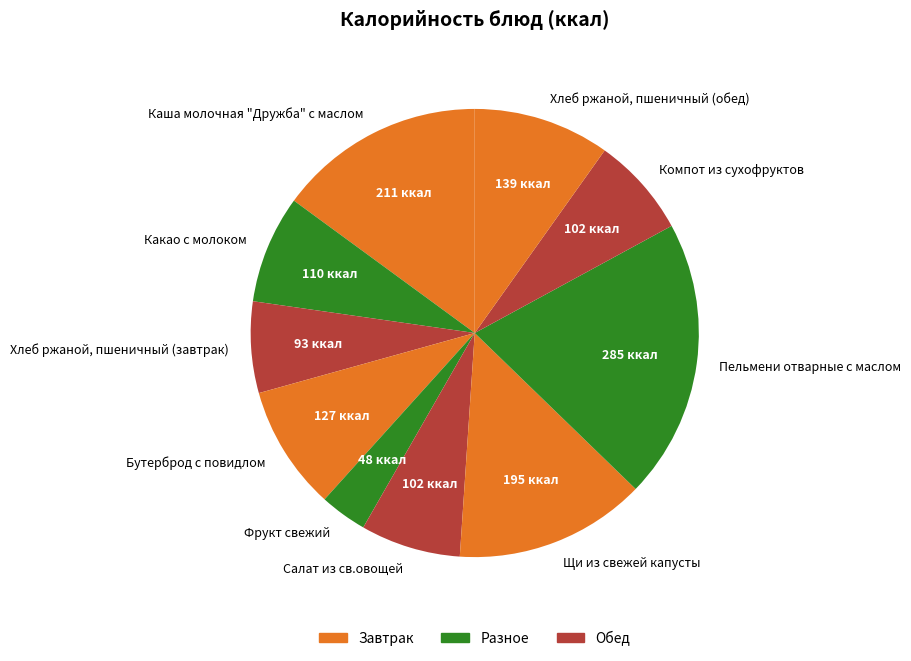

The Щи из свежей капусты slice represents 20% of the pie. True or false?

False